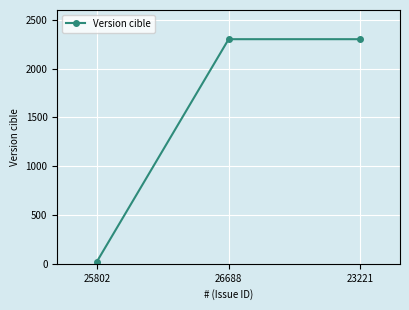

What is the label of the 1st point from the left?

25802